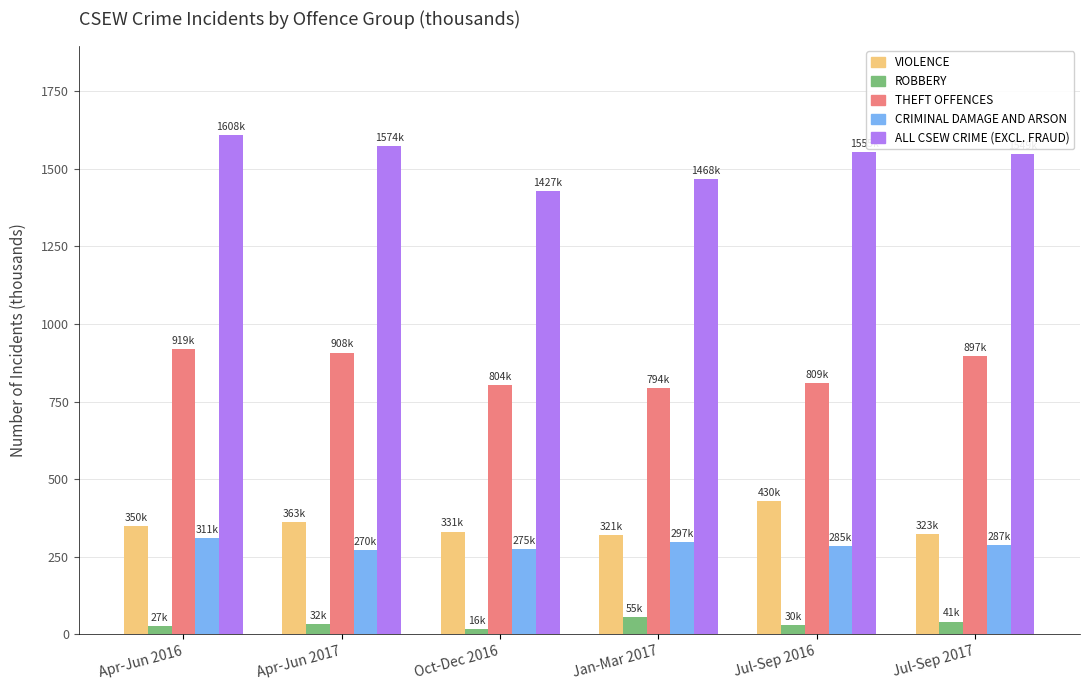

At how many categories does at least one series exceed 467?

6